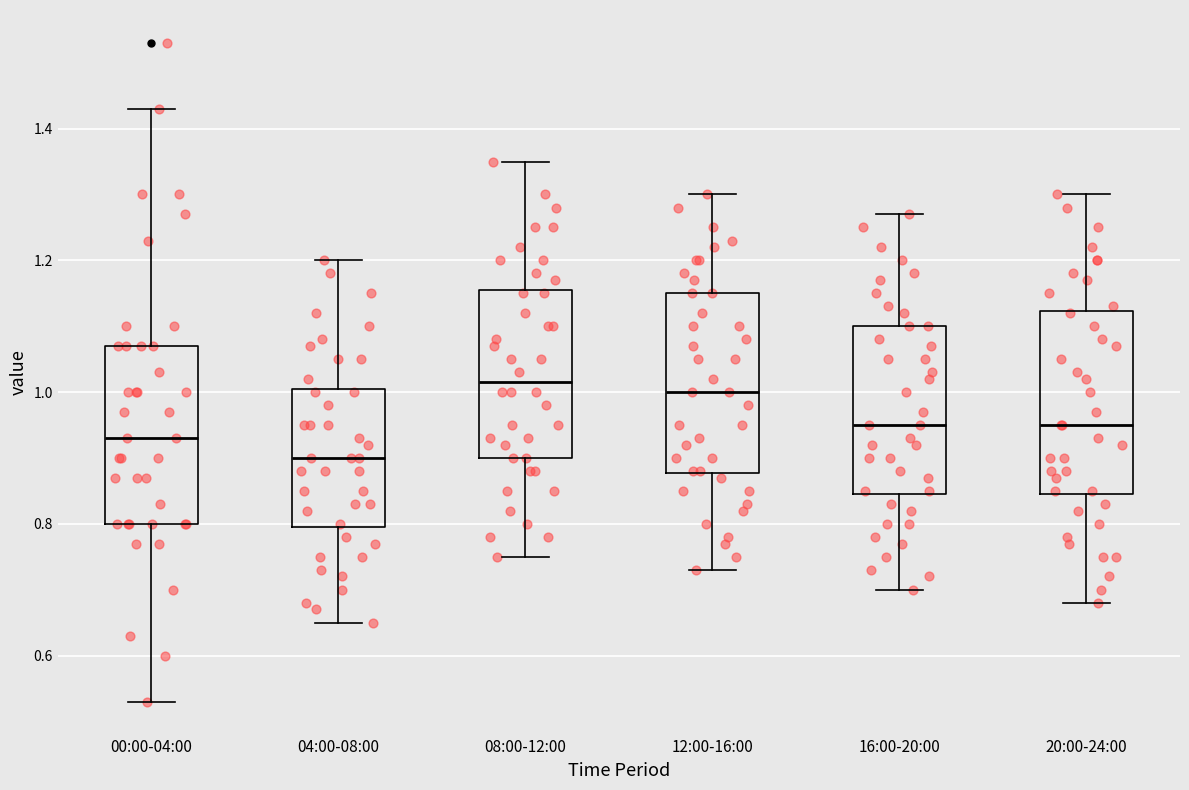

Reading left to right, read every box against the y-axis: the position of its median line, the range the box covers, and the ends of its whiskers. The values are not printed on the chart, so give them approximately, as read against the axis.

00:00-04:00: median 0.94, box 0.80 to 1.08, whiskers 0.54 to 1.44
04:00-08:00: median 0.90, box 0.80 to 1.00, whiskers 0.66 to 1.20
08:00-12:00: median 1.02, box 0.90 to 1.16, whiskers 0.76 to 1.36
12:00-16:00: median 1.00, box 0.88 to 1.16, whiskers 0.74 to 1.30
16:00-20:00: median 0.96, box 0.84 to 1.10, whiskers 0.70 to 1.28
20:00-24:00: median 0.96, box 0.84 to 1.12, whiskers 0.68 to 1.30